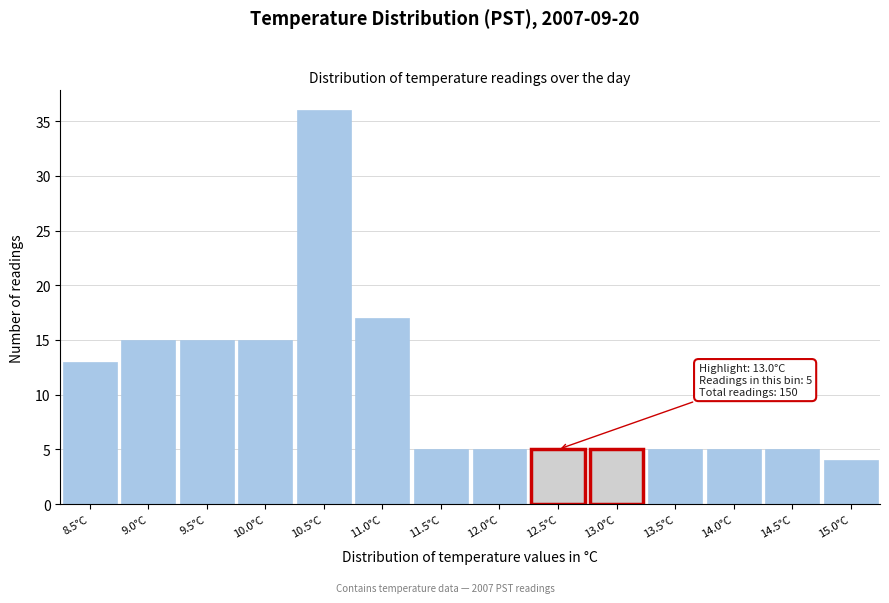

Reading left to right, transcribe all the data shown in this chart.

8.5°C=13	9.0°C=15	9.5°C=15	10.0°C=15	10.5°C=36	11.0°C=17	11.5°C=5	12.0°C=5	12.5°C=5	13.0°C=5	13.5°C=5	14.0°C=5	14.5°C=5	15.0°C=4